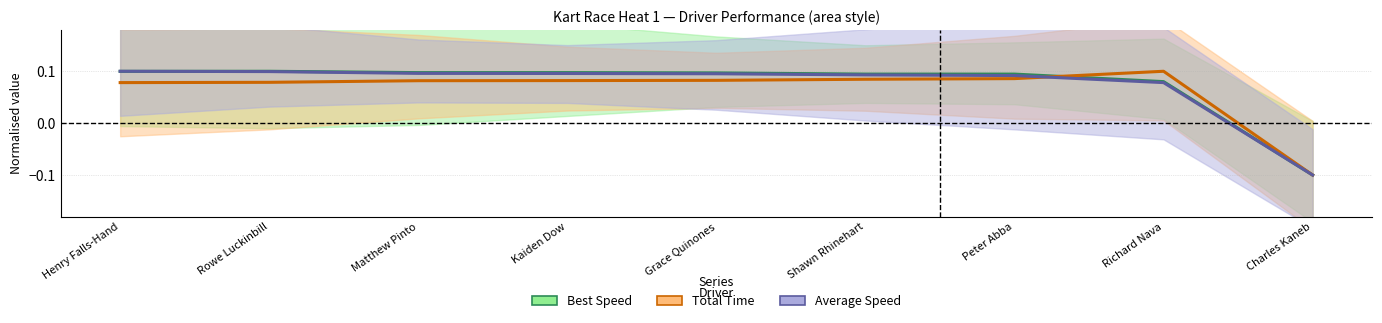

At which category does the chart reach its peak across all series?

Rowe Luckinbill